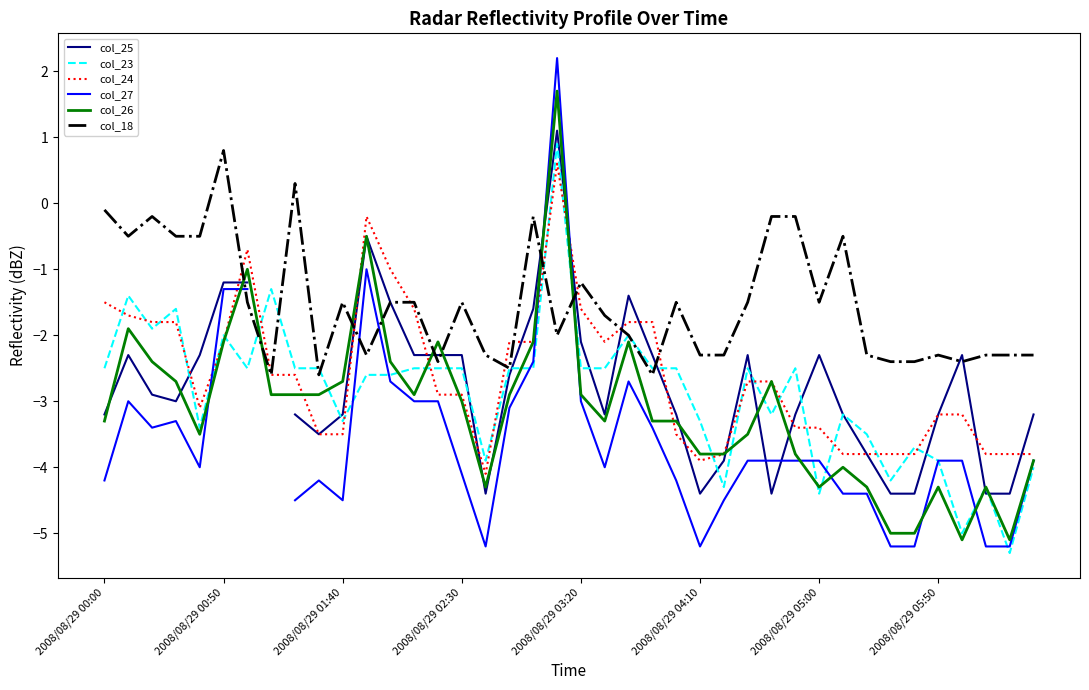

Read the col_24 value at 2008/08/29 02:30.

-2.9